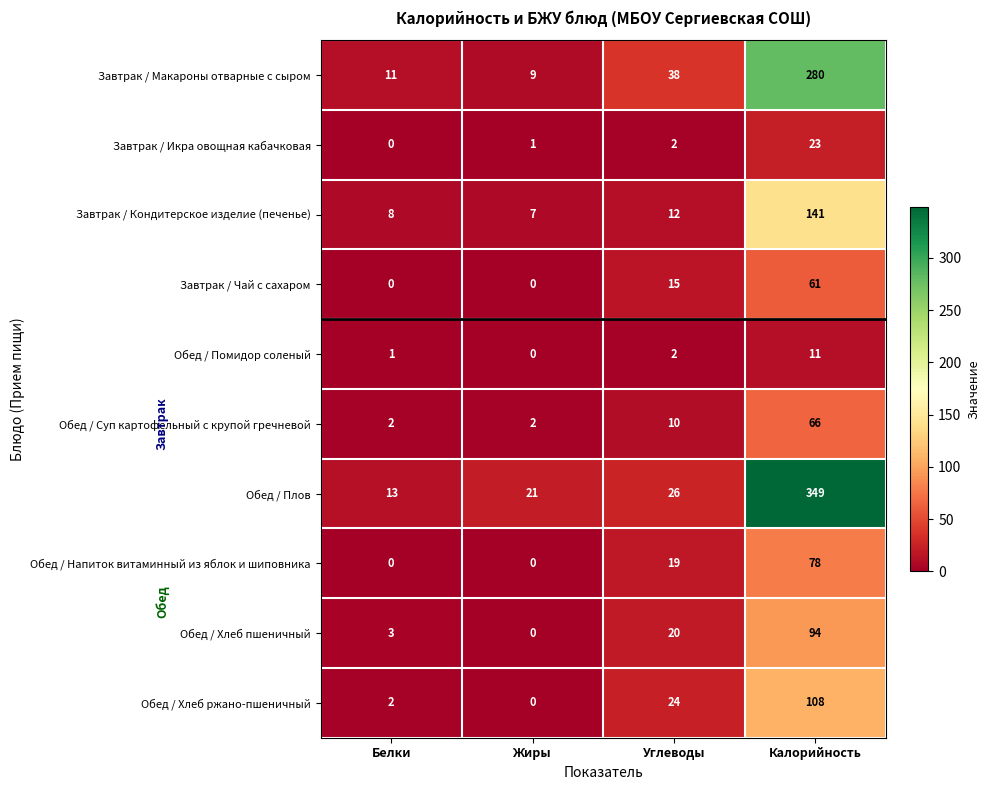

Between Белки and Калорийность, which series saw the biggest shift?

Обед / Плов